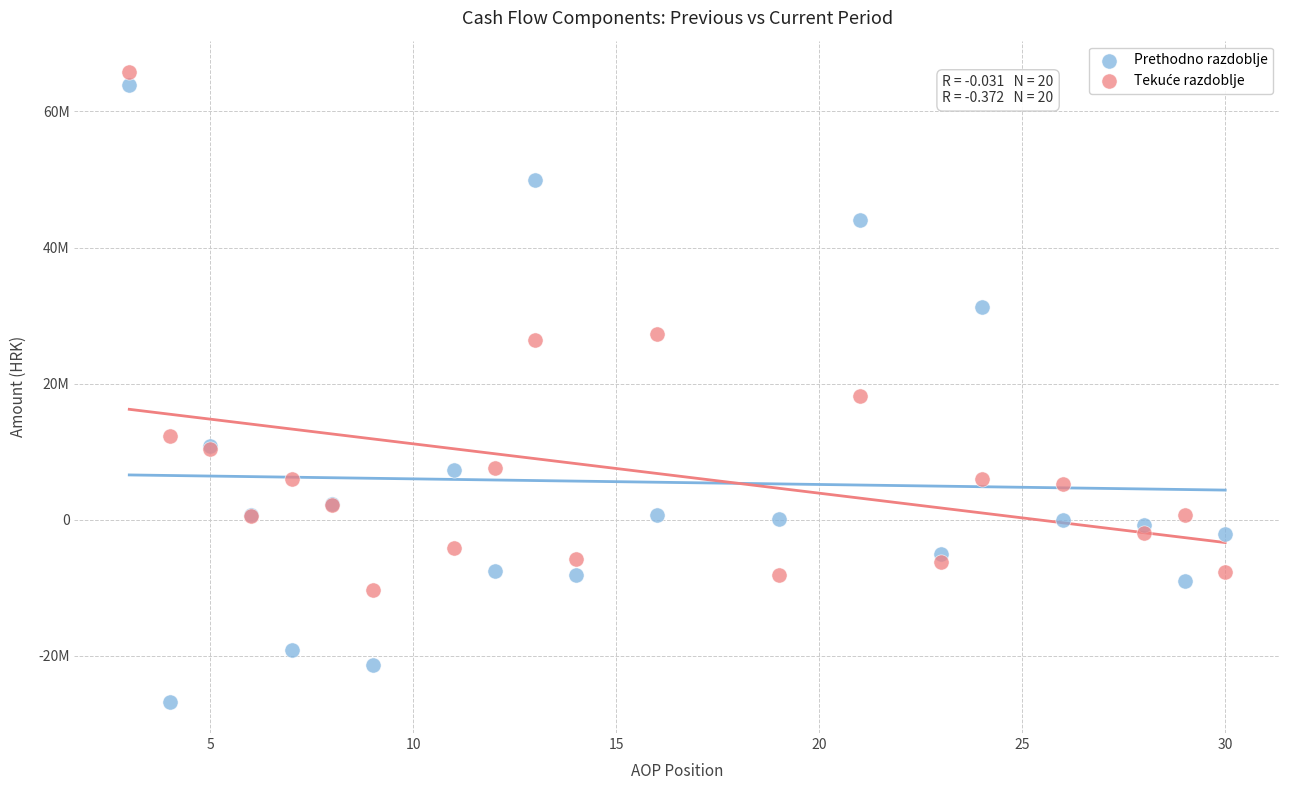

Which series reaches the minimum Y coordinate?

Prethodno razdoblje